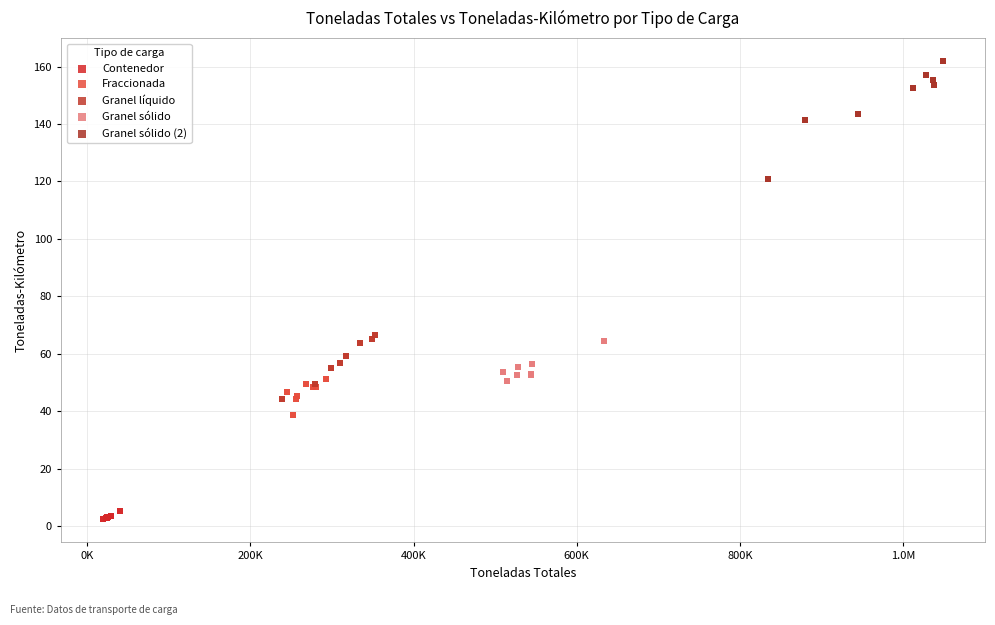

Which series reaches the maximum Y coordinate?

Granel sólido (2)